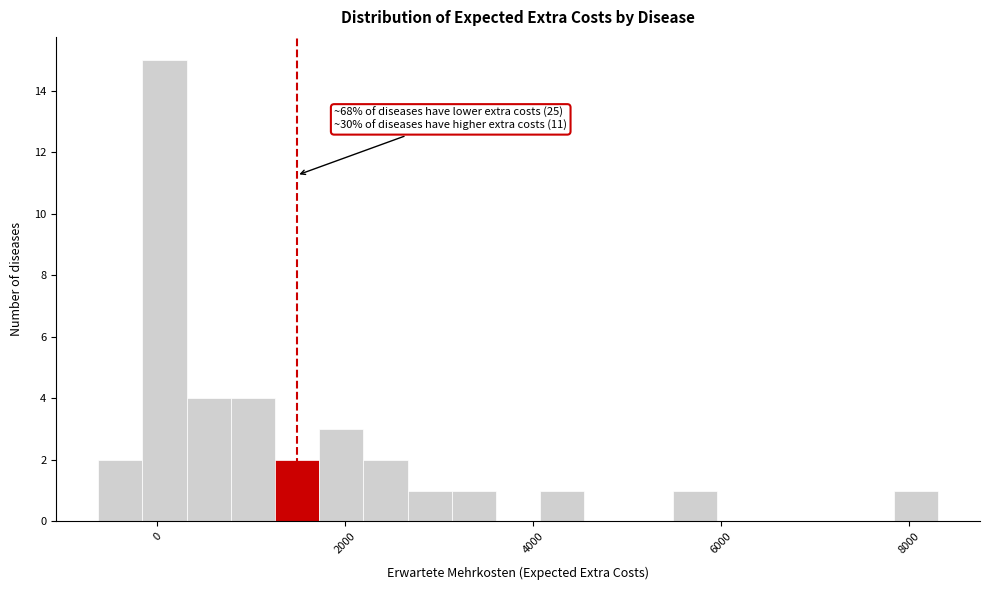

Read against the x-axis, roughly where is the centre of the tallest bar?

0